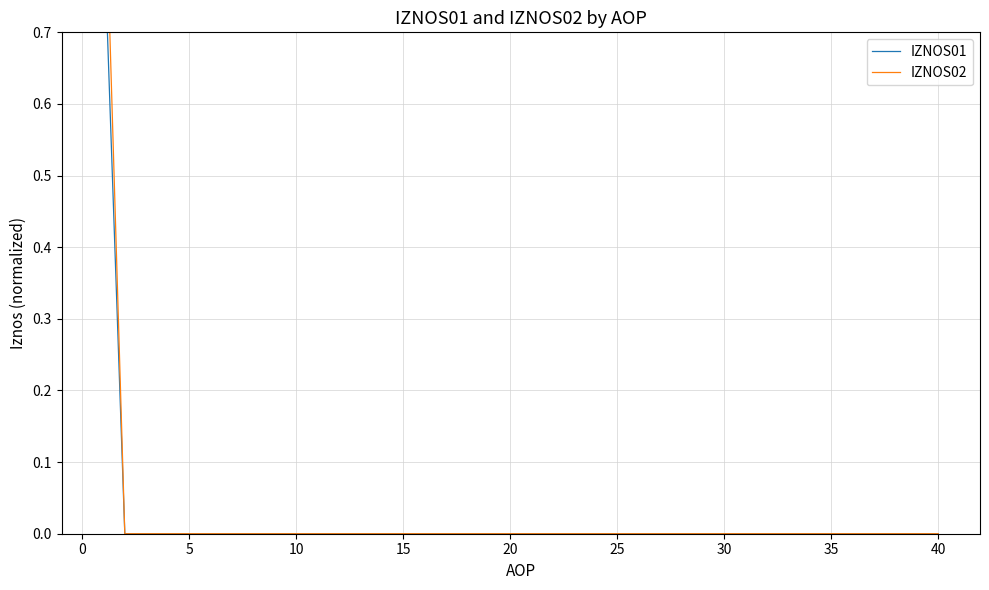

True or false: IZNOS01 and IZNOS02 intersect in this chart.

False